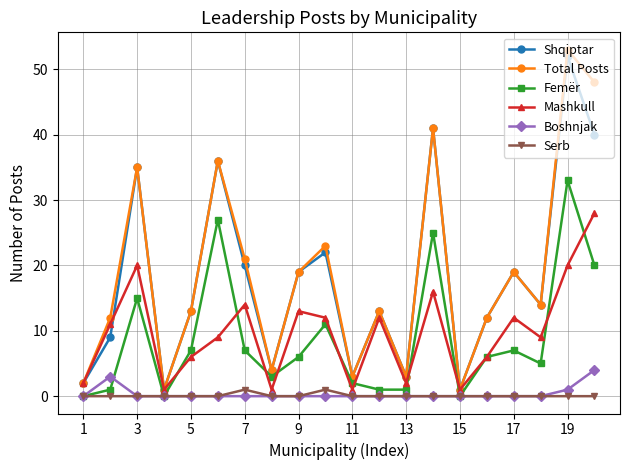

Which series has the largest range (max minus min)?

Total Posts